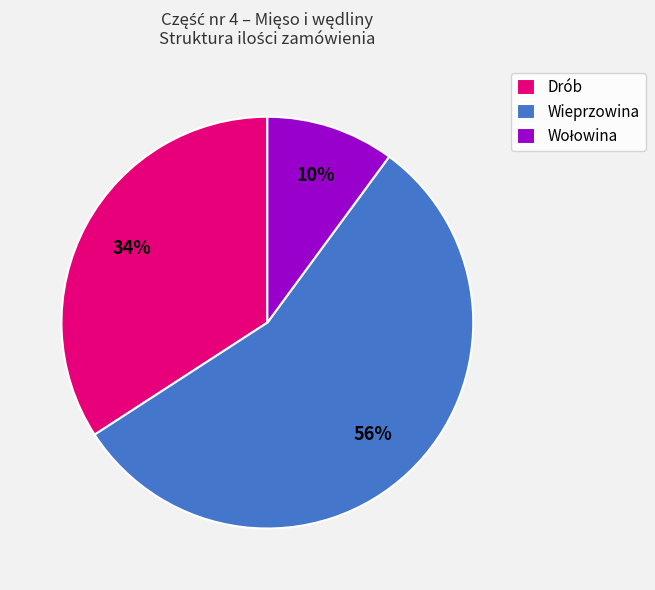

Is there any slice that represents more than half of the pie?

Yes